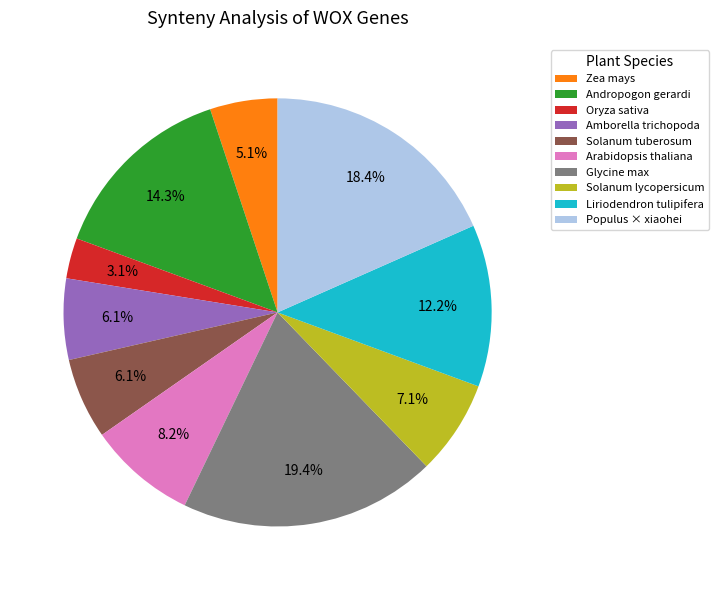

Is Andropogon gerardi the majority of the pie?

No